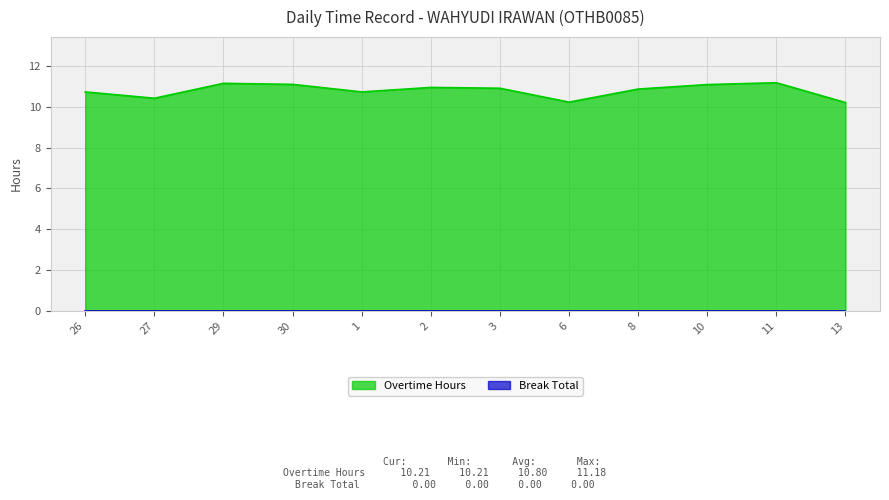

What is the average value?

10.8